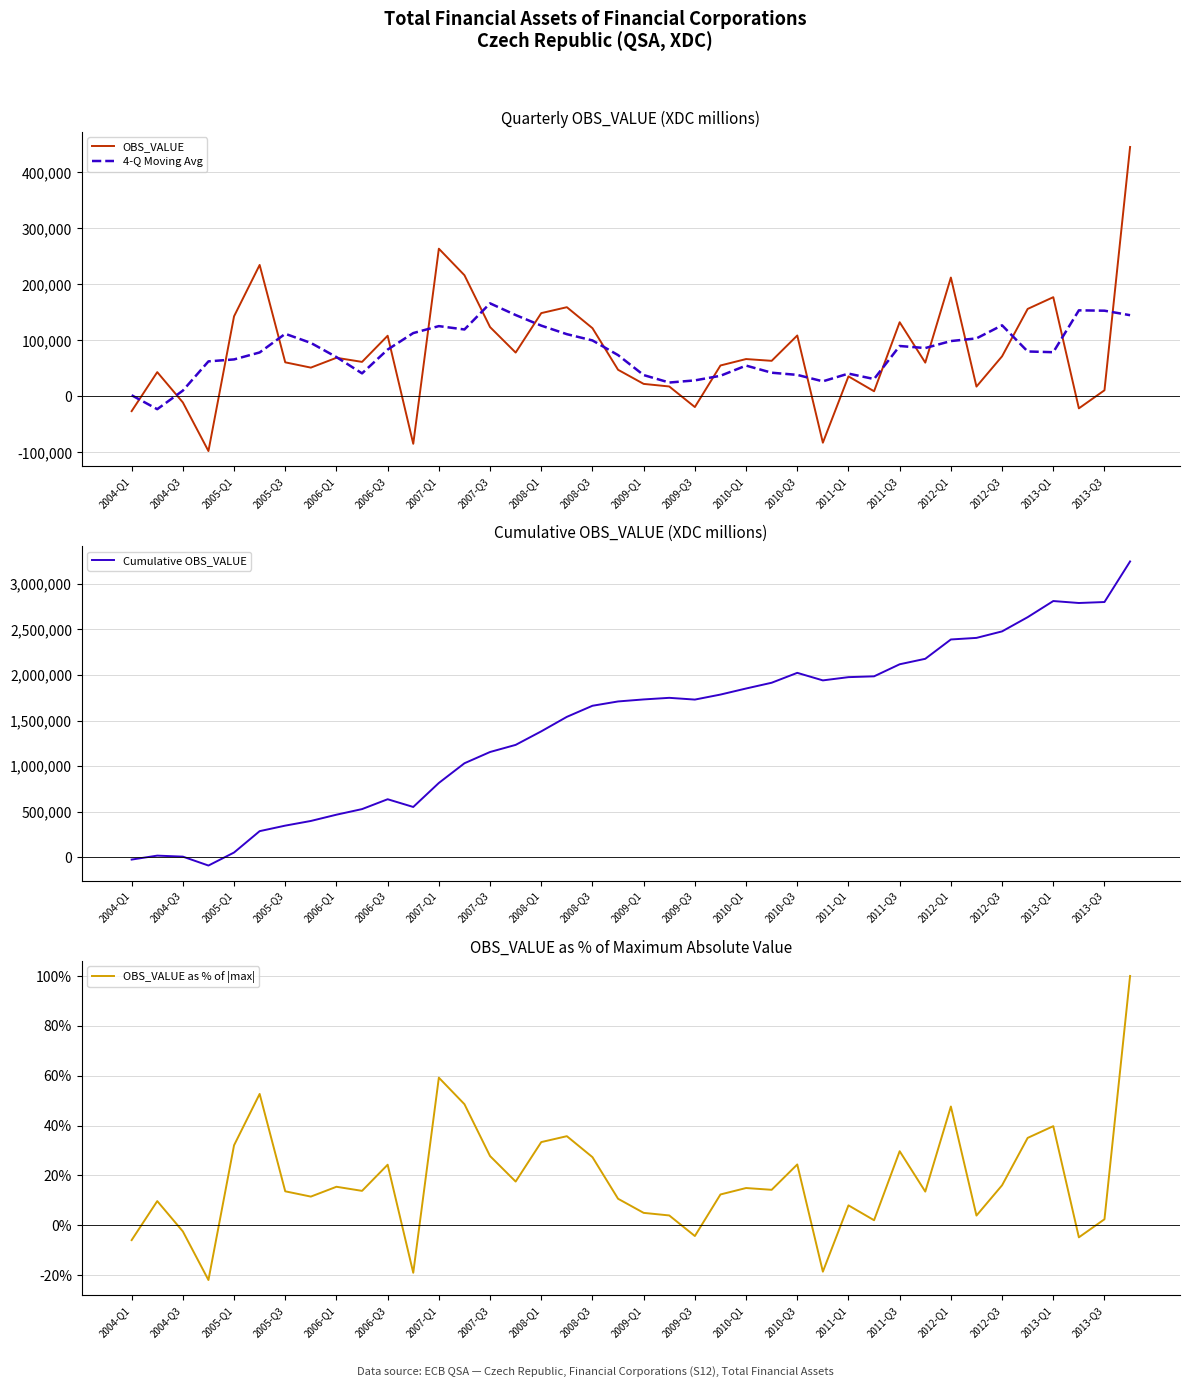

Which category has the highest value in the 4-Q Moving Avg series?

2007-Q3